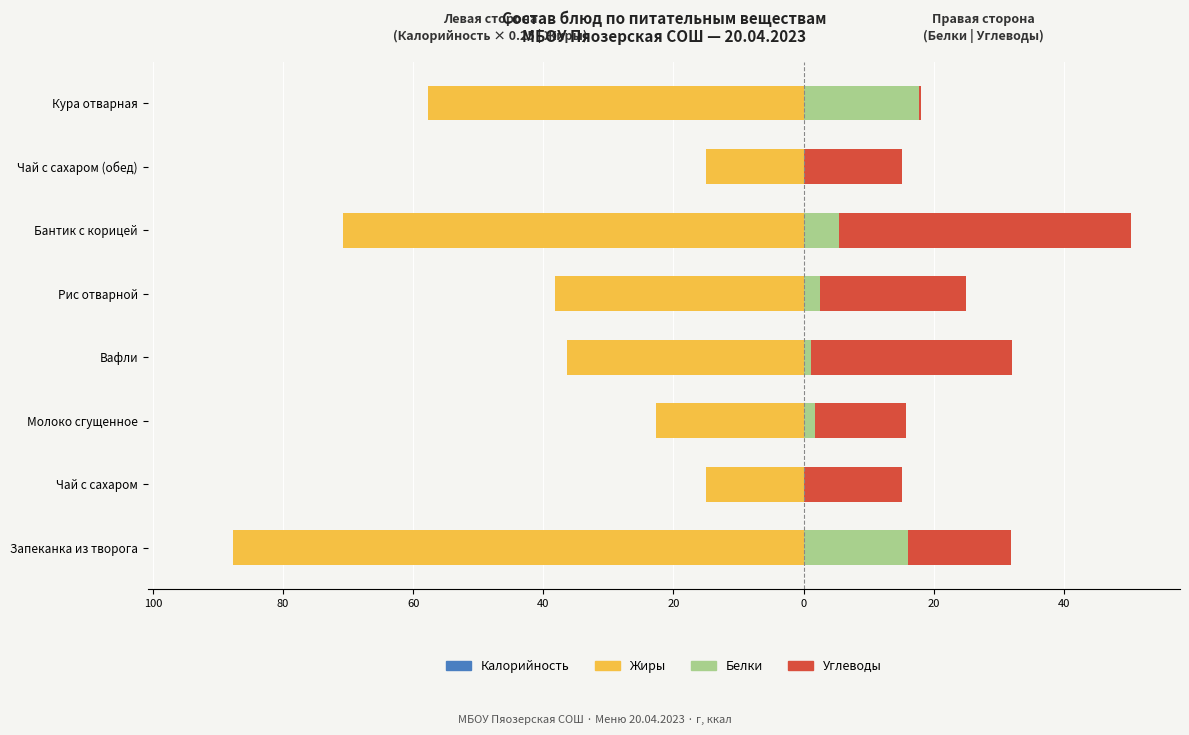

How many values in the Углеводы series are below 15?

2